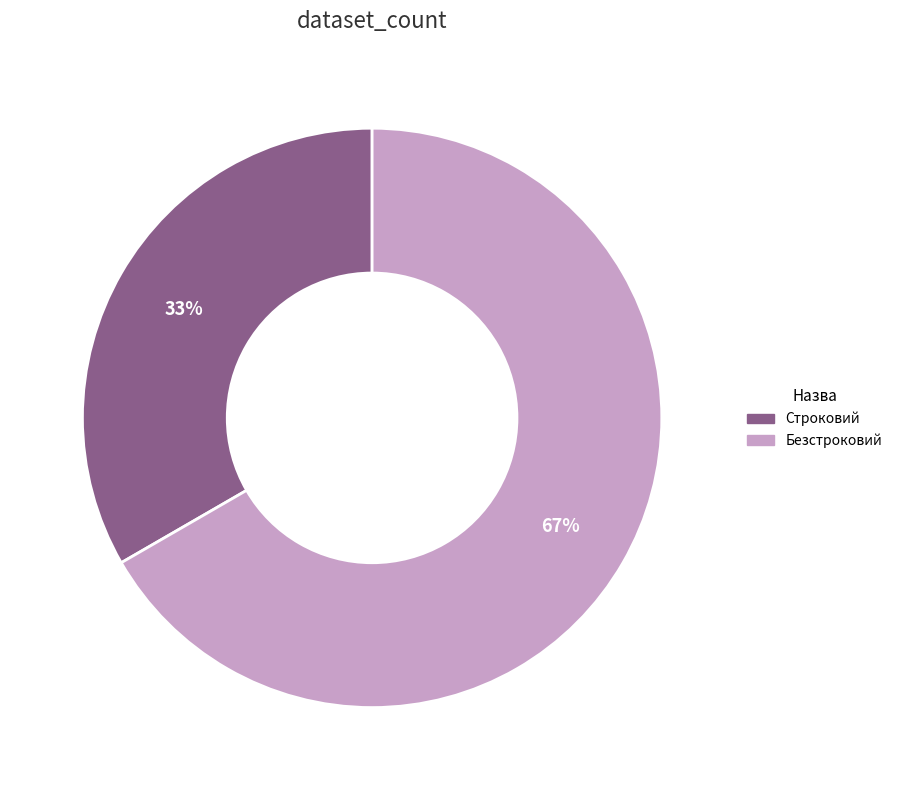

How many slices are in this pie chart?

2